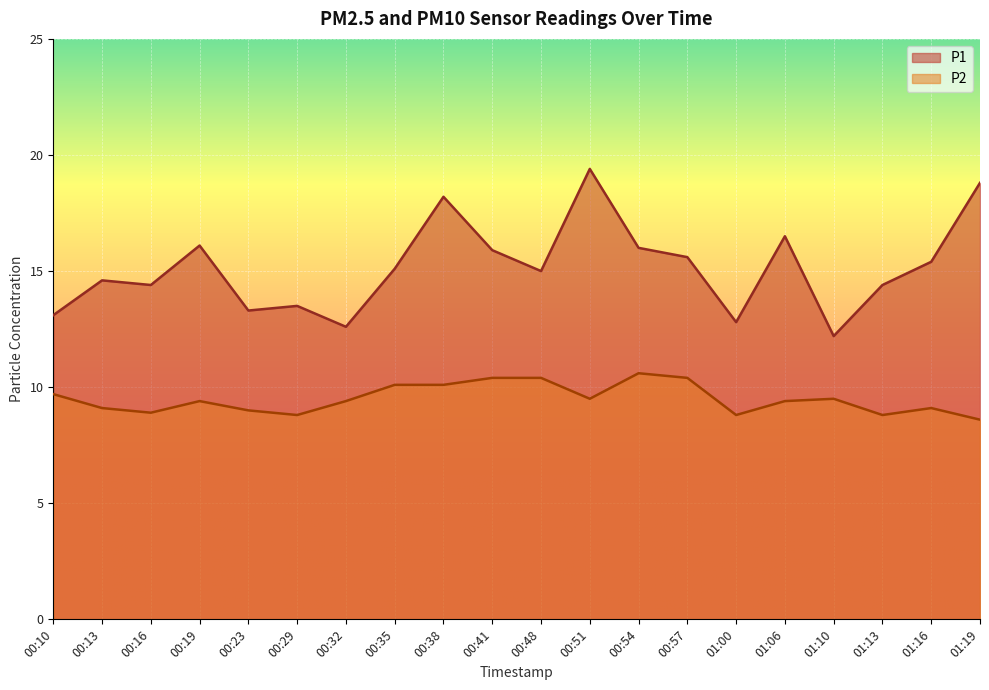

List the labels in order of P2 value, largest first.

00:54, 00:41, 00:48, 00:57, 00:35, 00:38, 00:10, 00:51, 01:10, 00:19, 00:32, 01:06, 00:13, 01:16, 00:23, 00:16, 00:29, 01:00, 01:13, 01:19